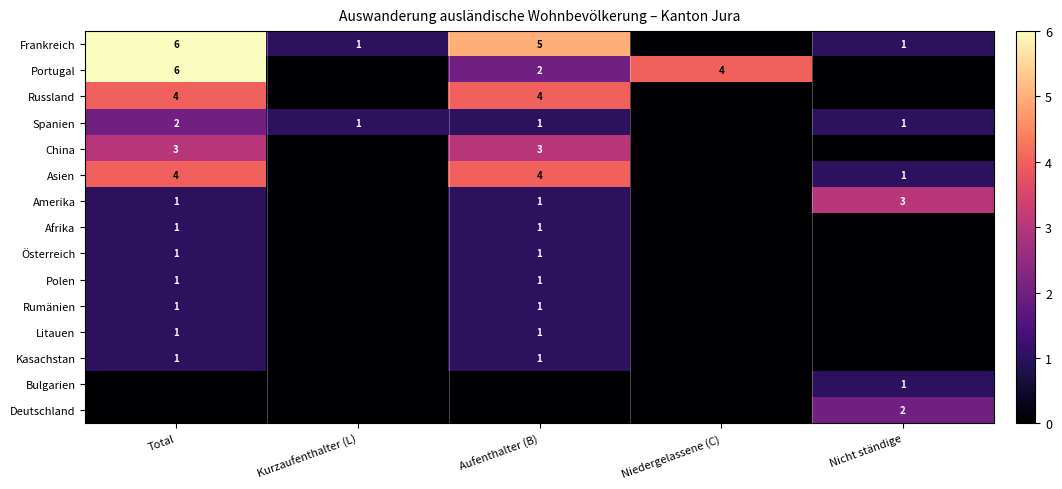

True or false: Frankreich has a value of 1 at Nicht ständige.

True